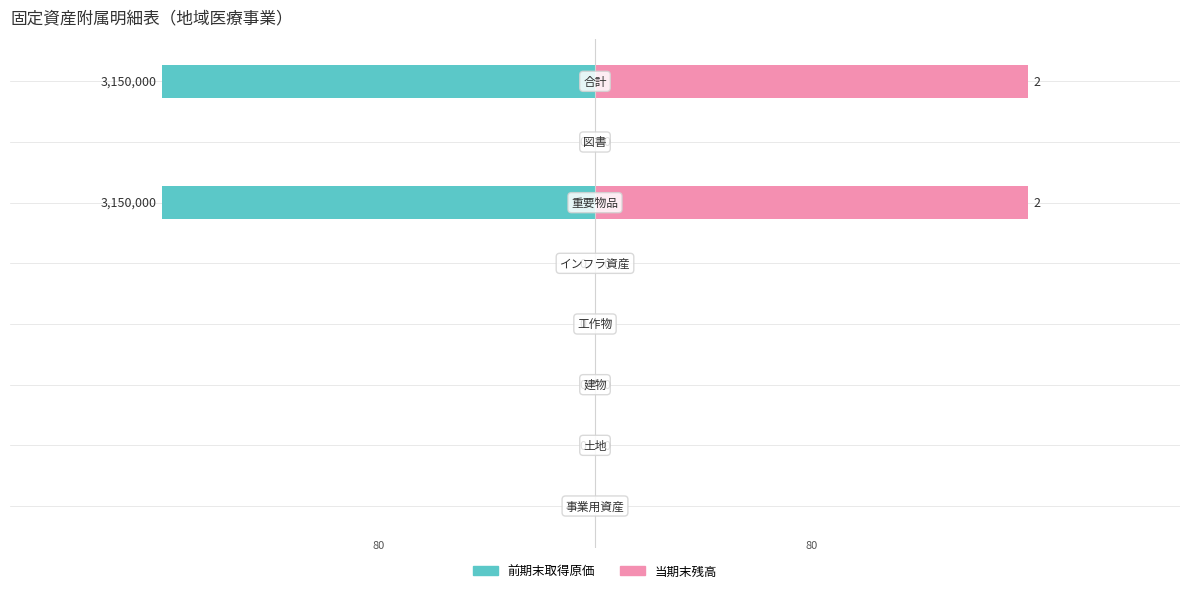

How many bars are there in each group?

2